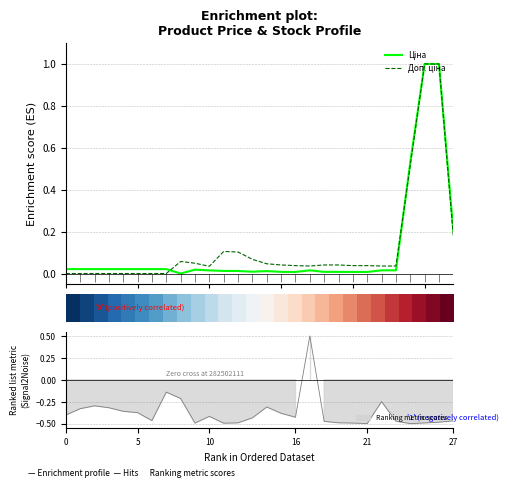

How many positive values does the Доп. ціна series have?

20